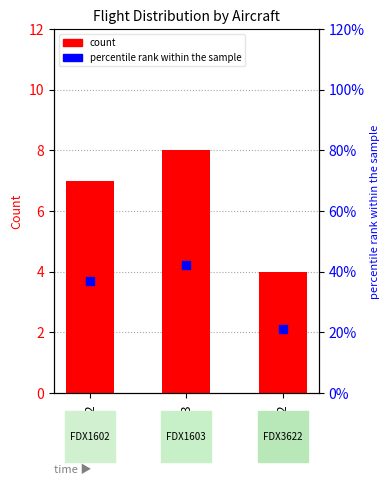

Which series has the largest total across all categories?

count